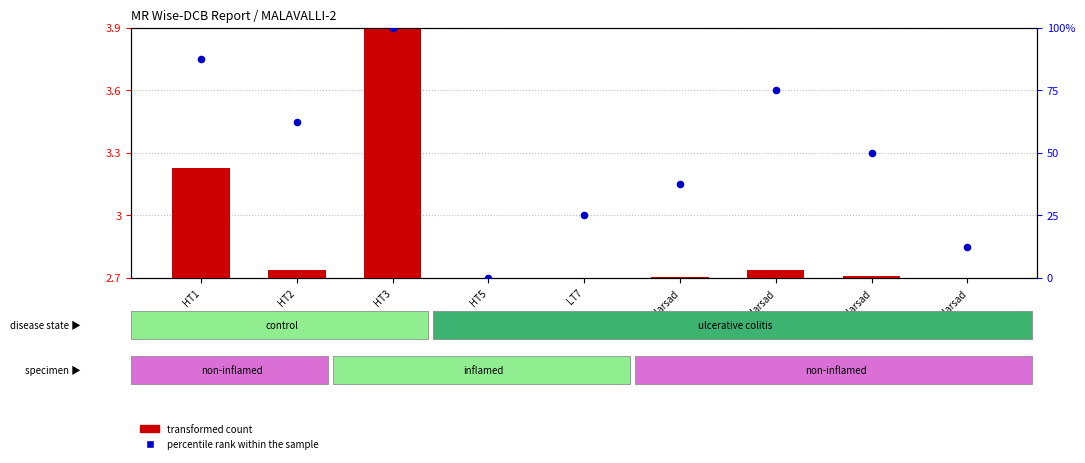

Is the value of transformed count at HT5 greater than the value of percentile rank within the sample at HT3?

No